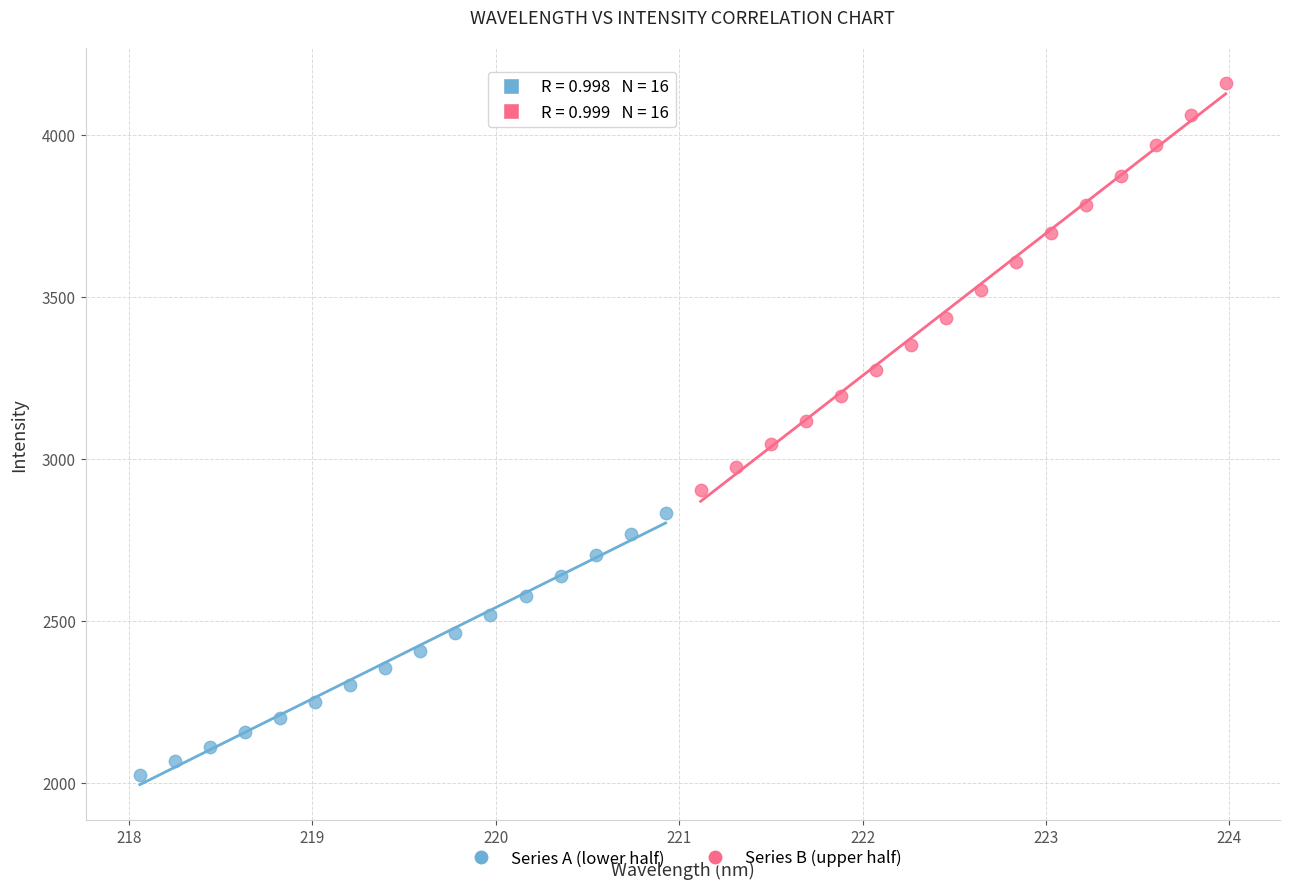

Which series has the largest Y range (max minus min)?

Series B (upper half)